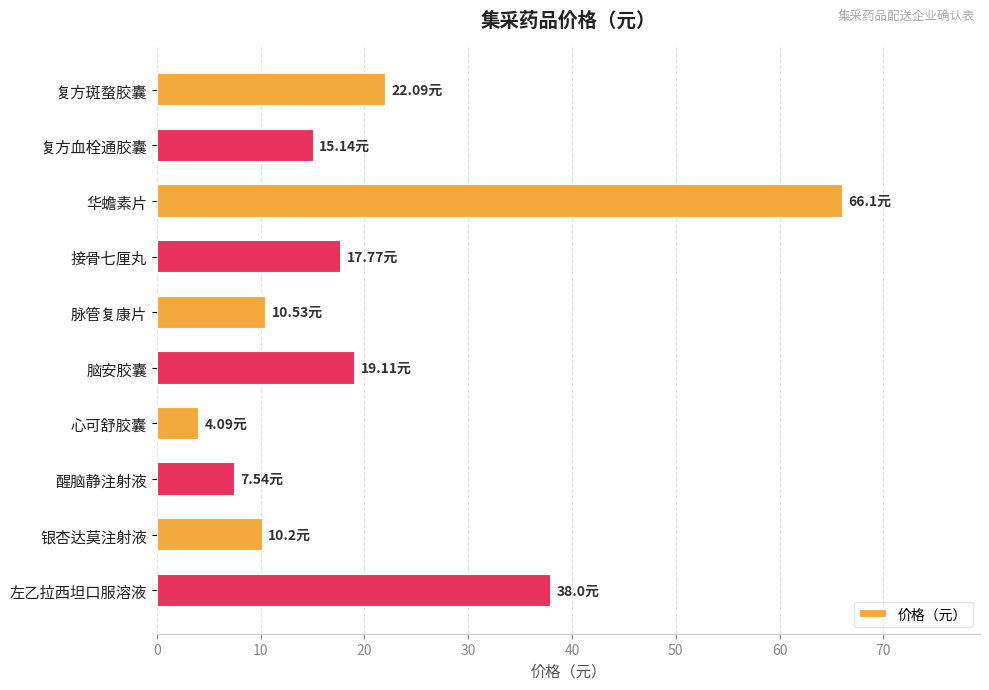

Which has a higher value, 左乙拉西坦口服溶液 or 华蟾素片?

华蟾素片